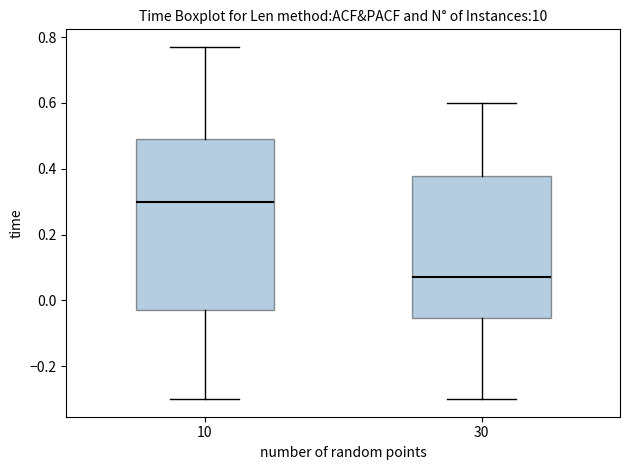

Which box is the tallest, from its lower edge to its upper edge?

10